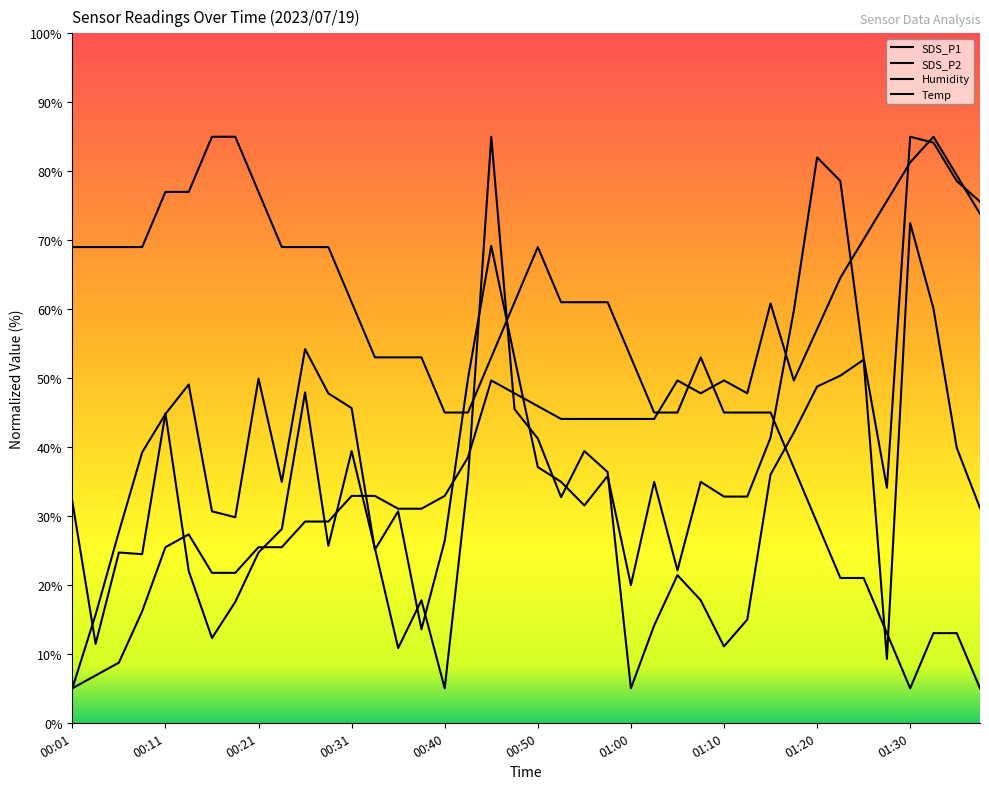

What is the maximum value for SDS_P1?

85.0